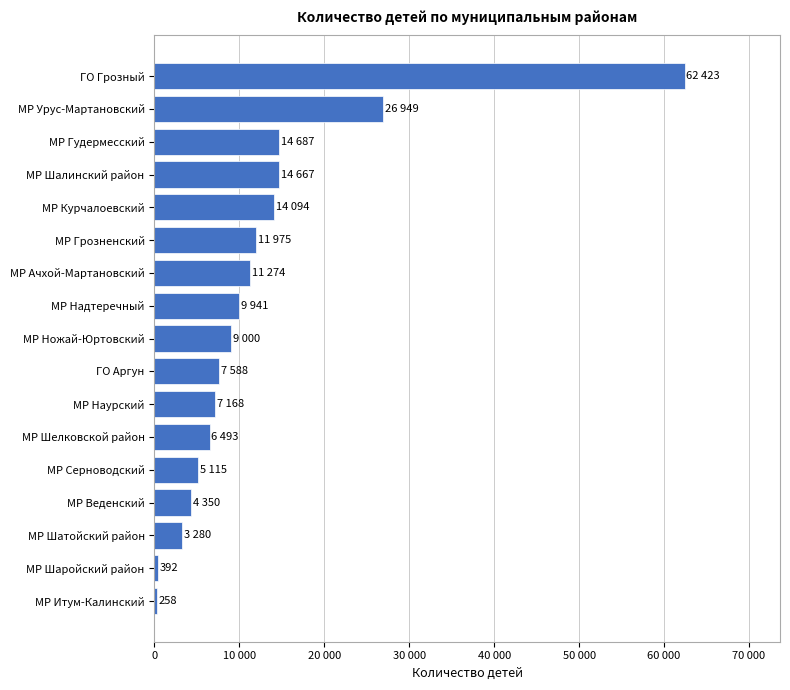

What is the difference between the maximum and minimum values?

62165